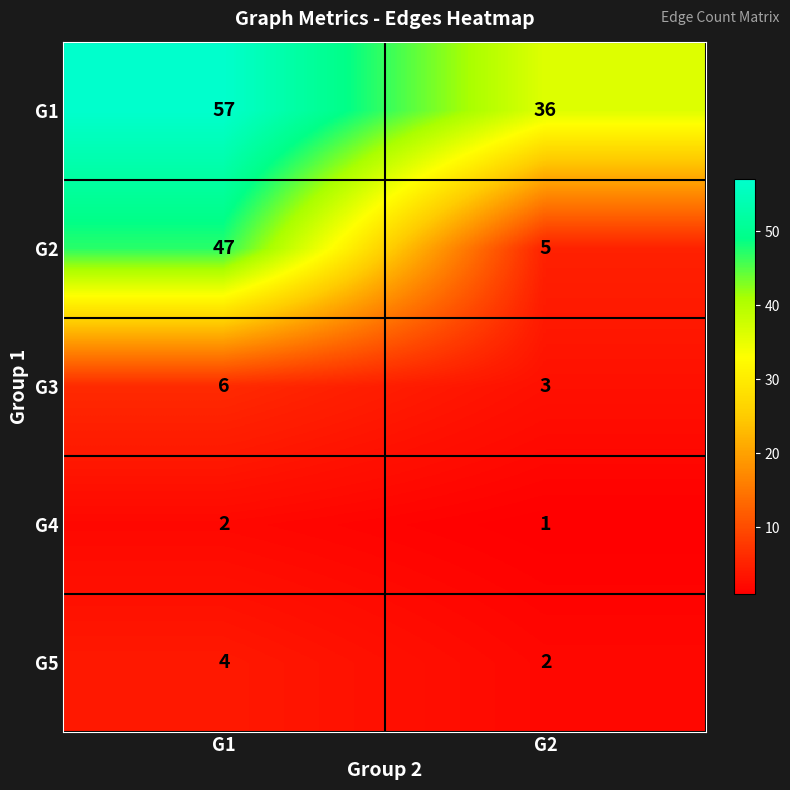

Which series has the widest spread of values?

G2